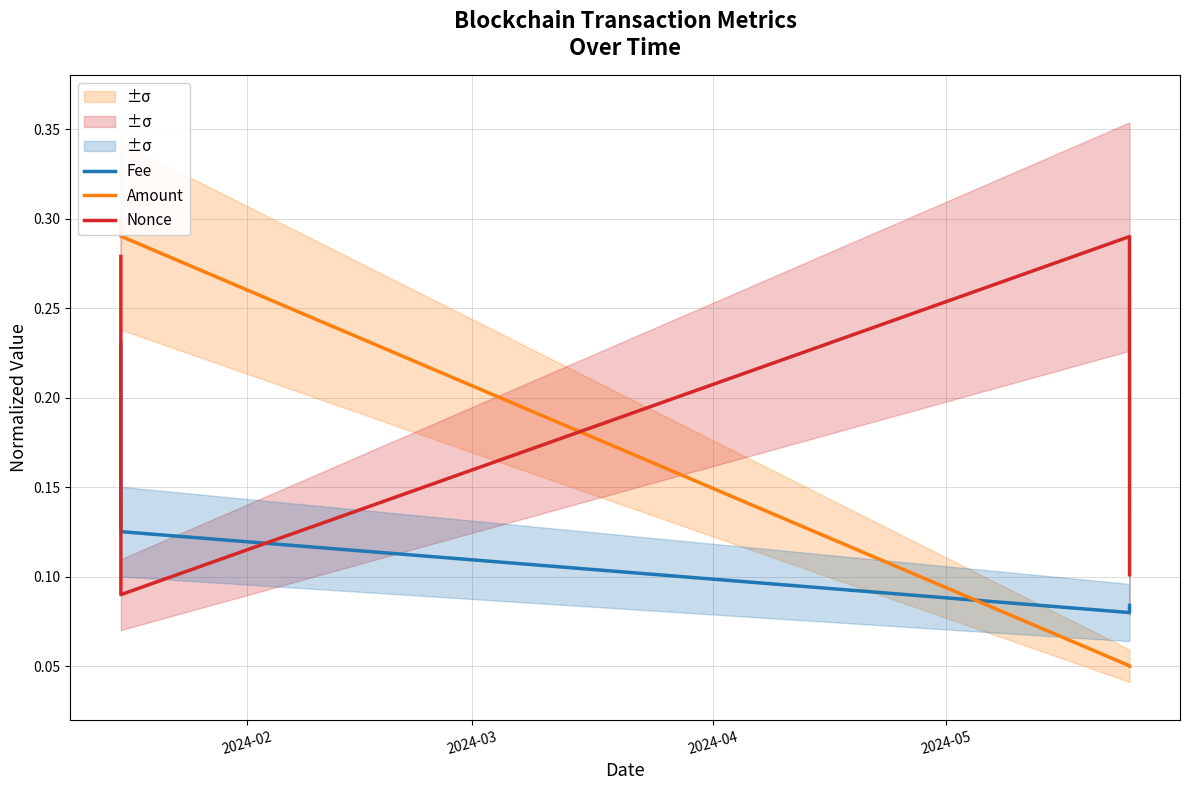

Rank the series by their average value, from highest to lowest.

Nonce, Amount, Fee